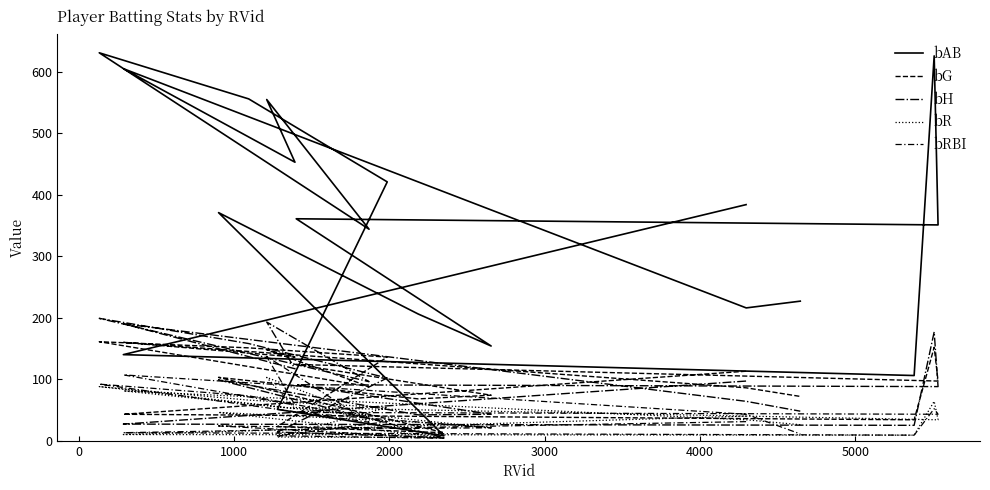

Is this an area chart (filled region under the line)?

No